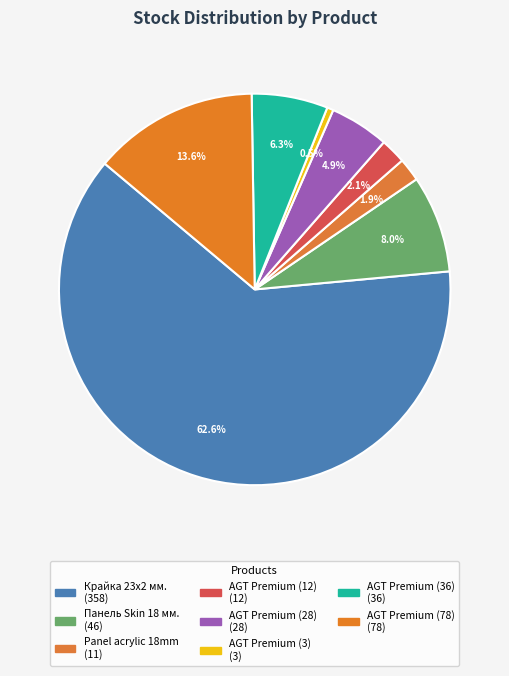

Count the number of slices in the pie.

8